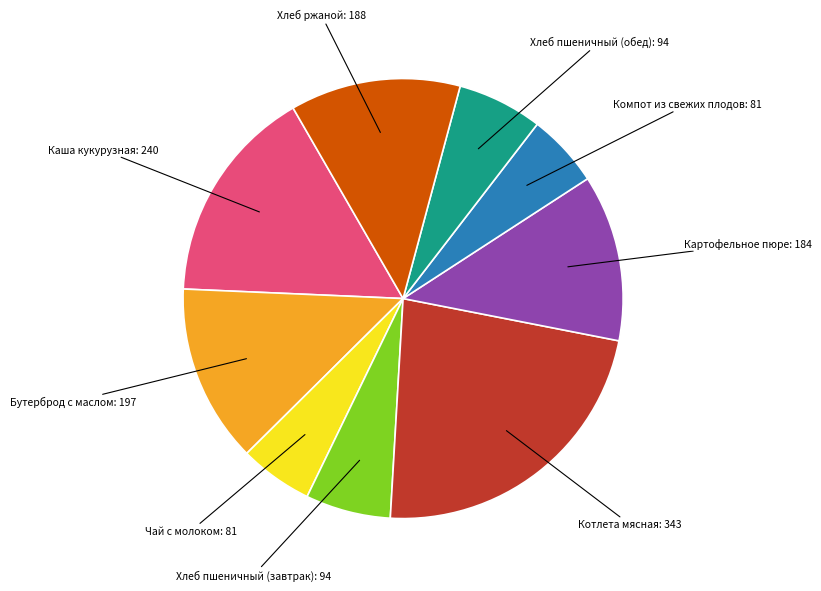

Is there any slice that represents more than half of the pie?

No